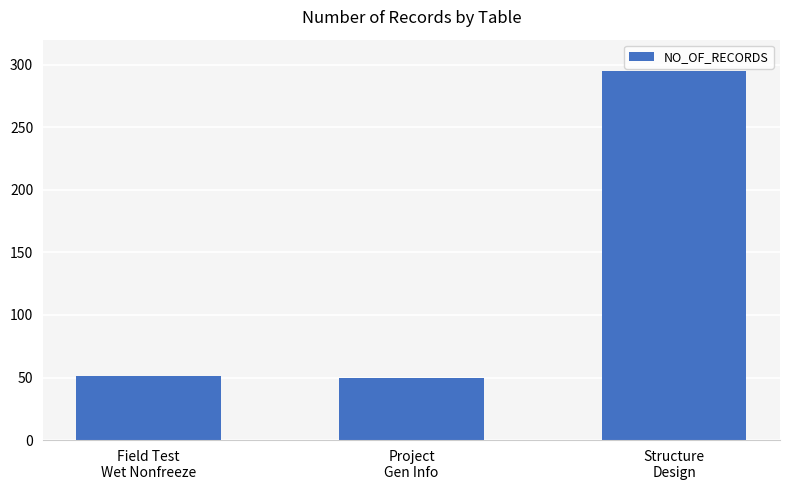

What is the change in value from Project
Gen Info to Structure
Design?

+245